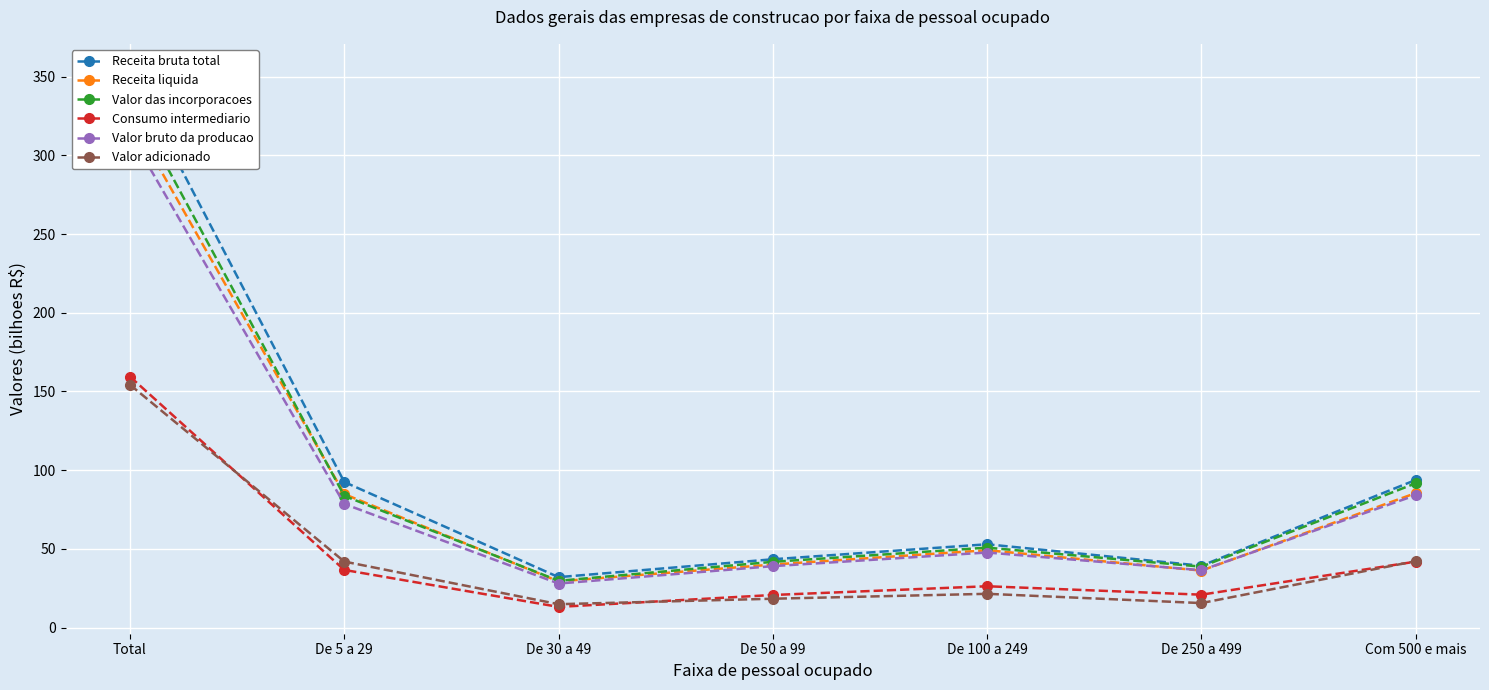

The Receita bruta total series shows 74.1 at De 100 a 249. True or false?

False